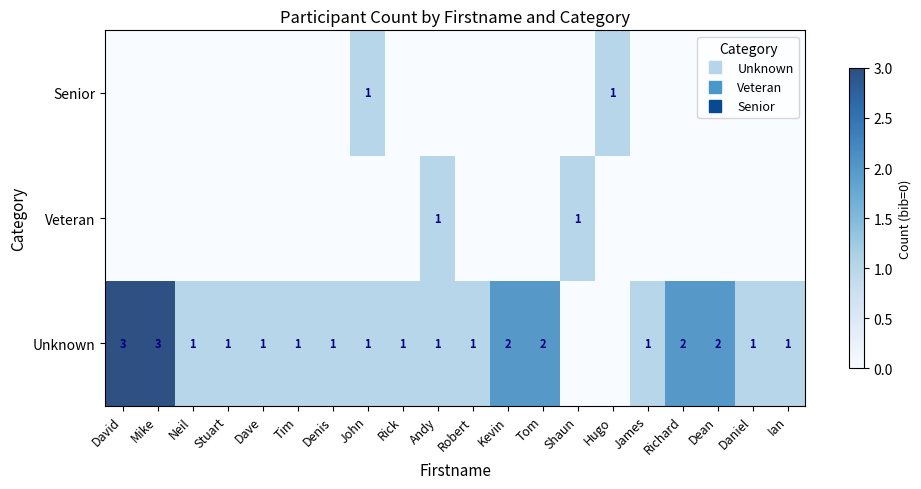

How many positive values does the Unknown series have?

18